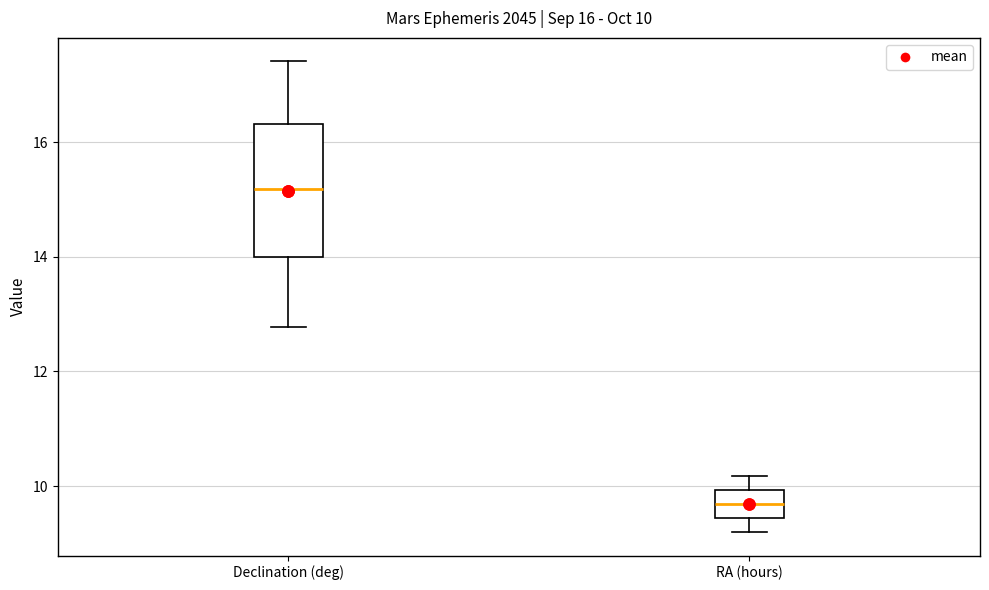

Which box is the tallest, from its lower edge to its upper edge?

Declination (deg)